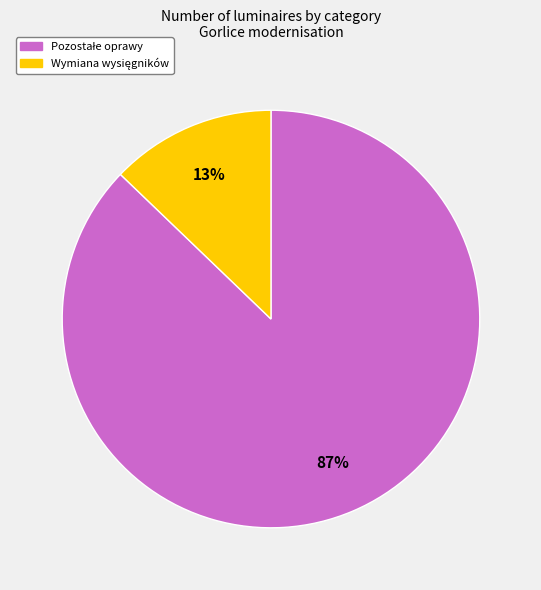

Is there a majority slice in this chart?

Yes